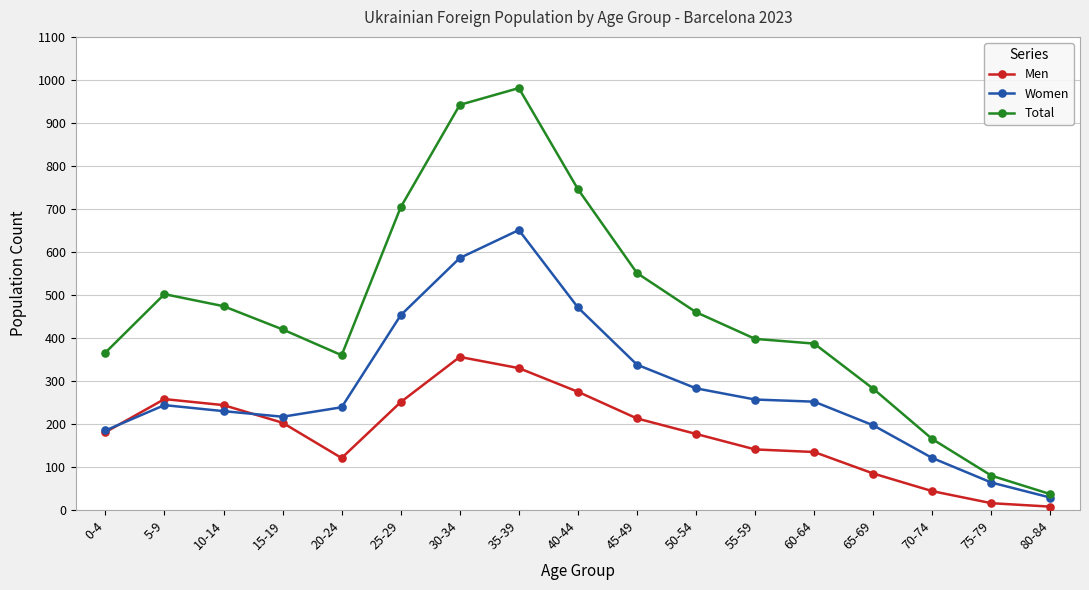

How many interior local peaks does the Total series have?

2